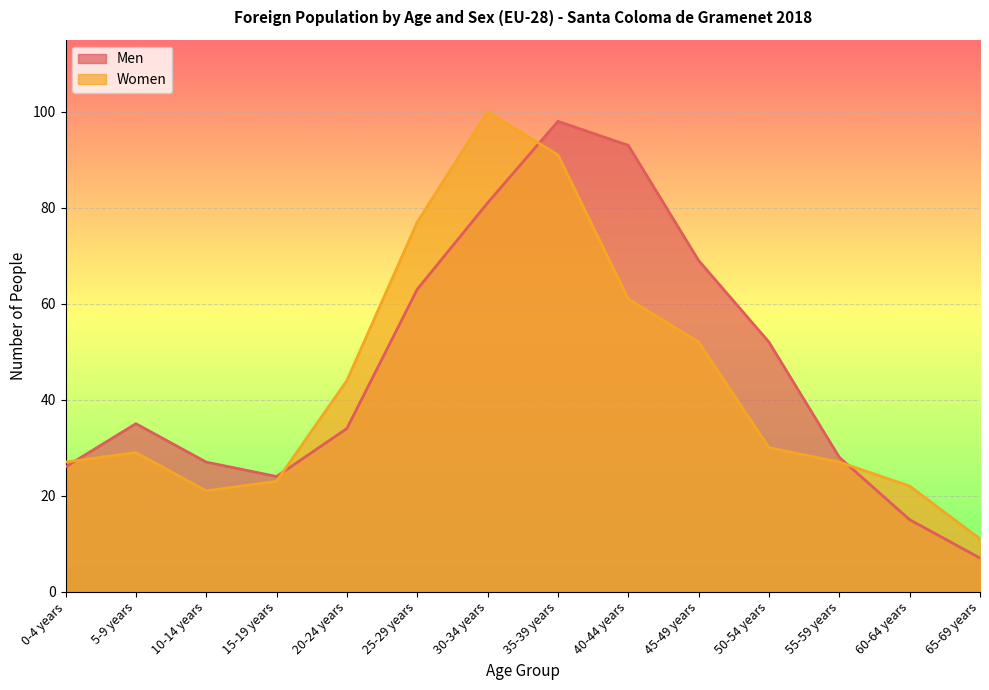

Which has a higher value, 45-49 years or 30-34 years?

30-34 years